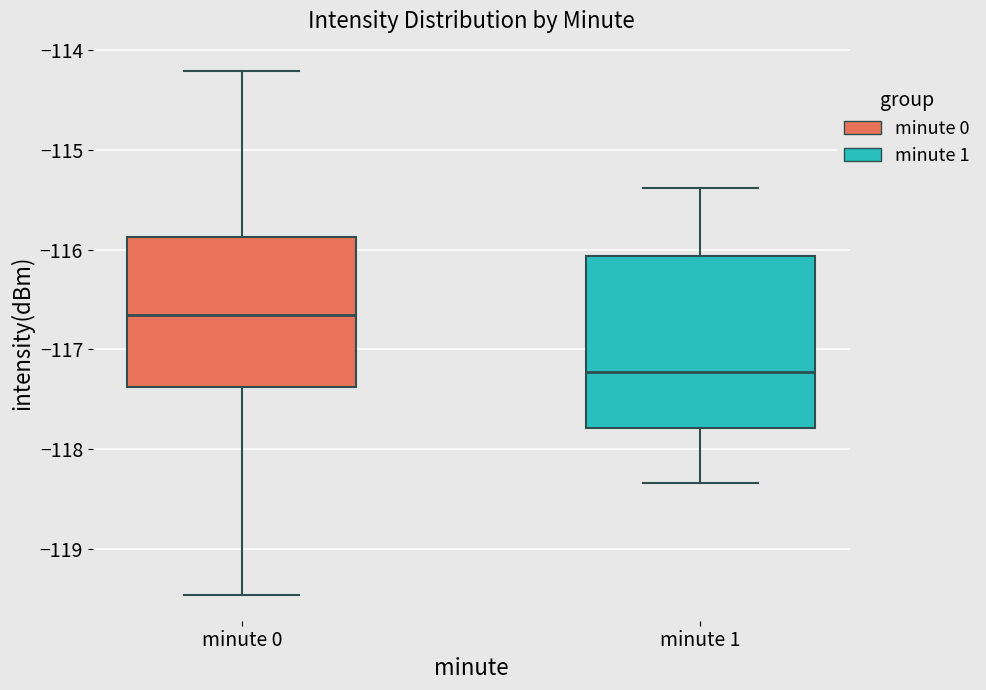

Reading left to right, read every box against the y-axis: the position of its median line, the range the box covers, and the ends of its whiskers. The values are not printed on the chart, so give them approximately, as read against the axis.

minute 0: median -116.7, box -117.4 to -115.9, whiskers -119.5 to -114.2
minute 1: median -117.2, box -117.8 to -116.1, whiskers -118.3 to -115.4